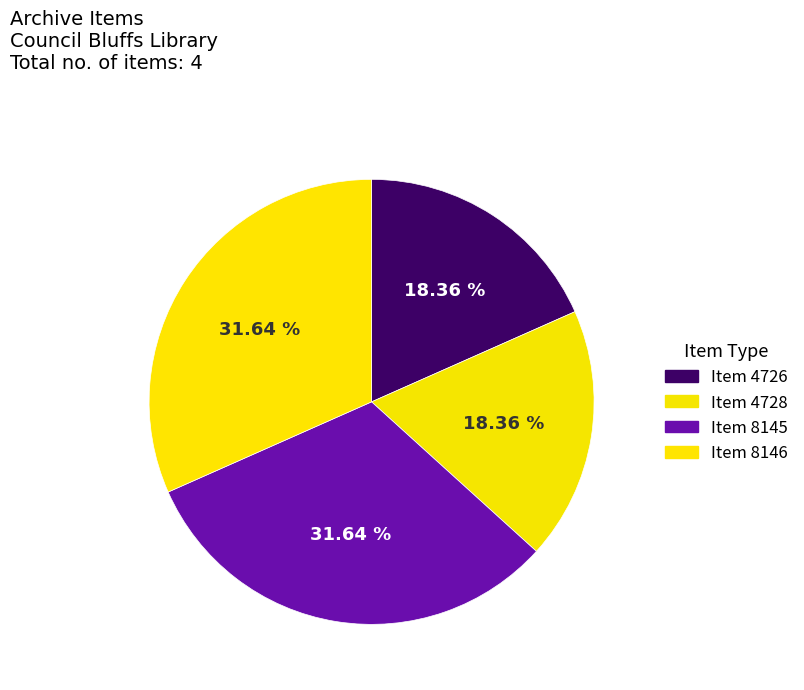

Is the sum of Item 4726 and Item 8146 greater than half?

No